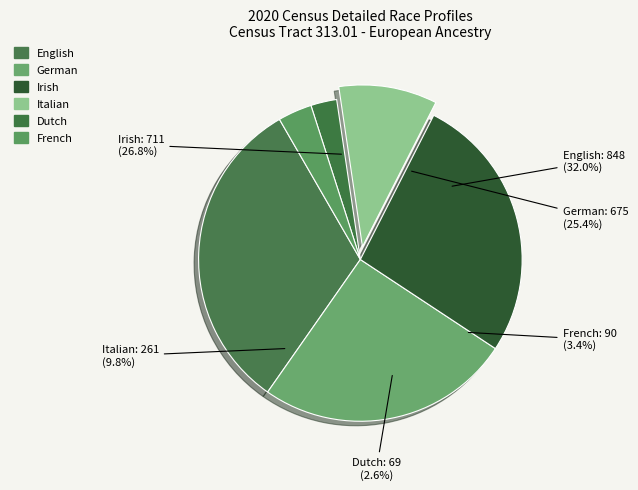

Rank the categories by value from highest to lowest.

English alone or in any combination, Irish alone or in any combination, German alone or in any combination, Italian alone or in any combination, French alone or in any combination, Dutch alone or in any combination